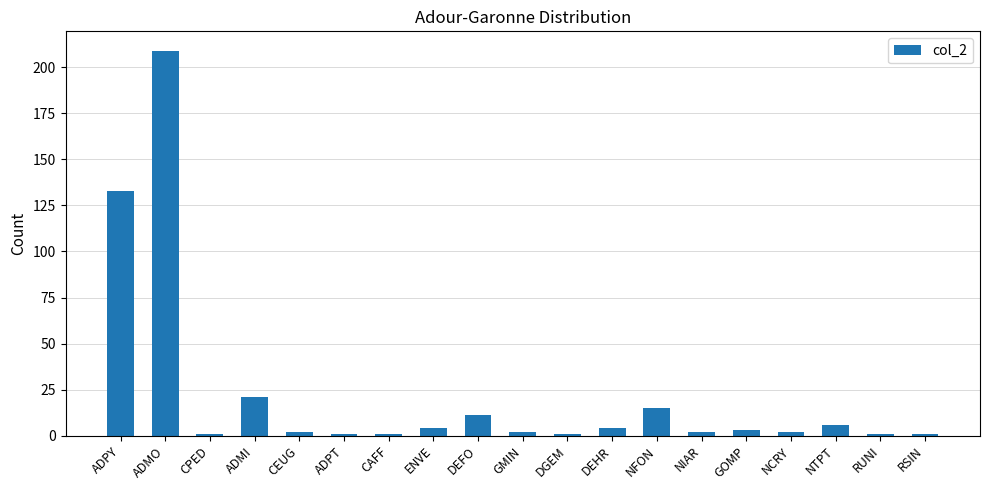

Where is the data nearest to the value 105?

ADPY